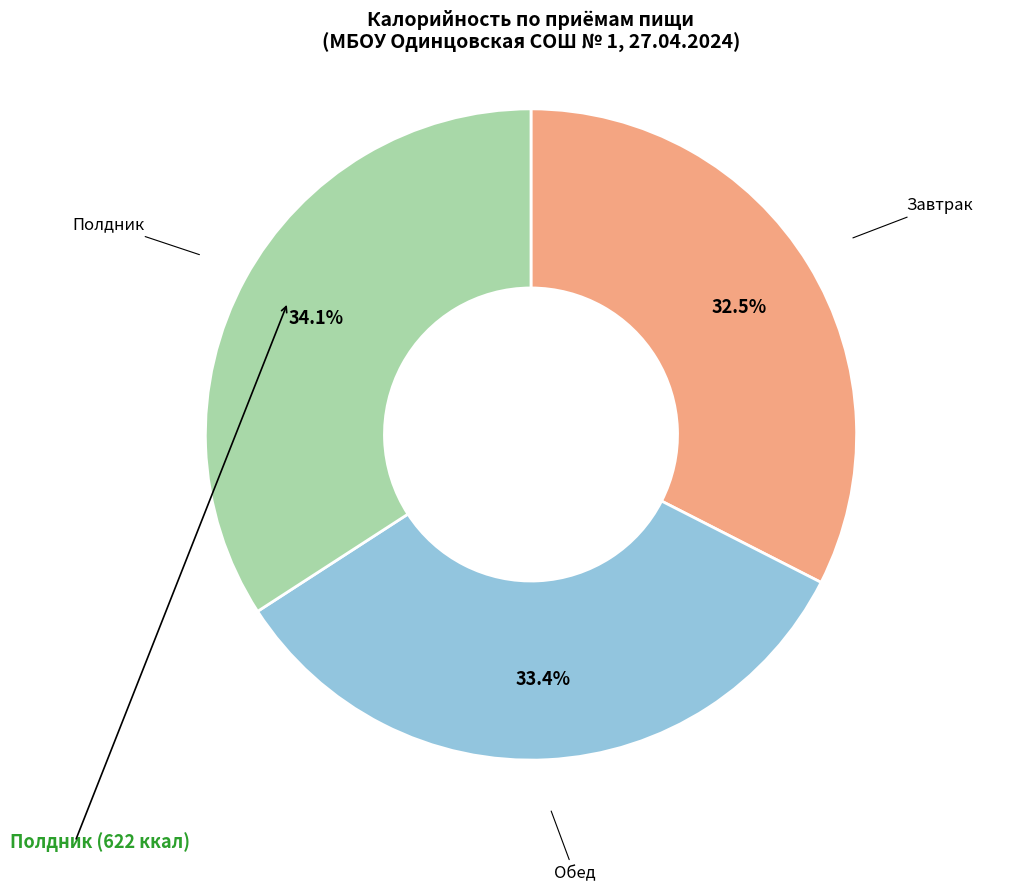

Is there any slice that represents more than half of the pie?

No